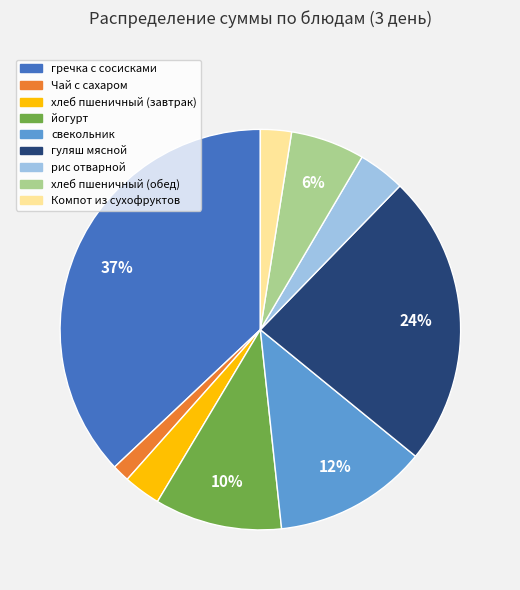

How many segments does this pie chart have?

9